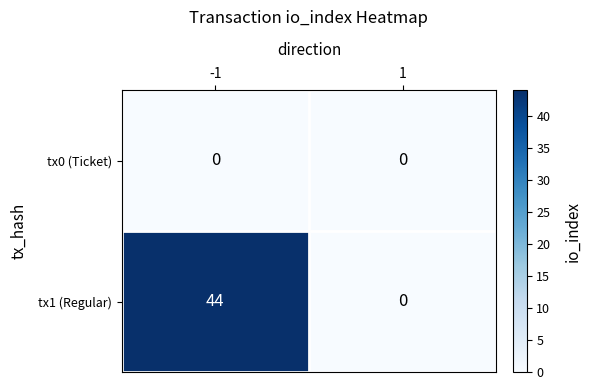

List the series in order of their peak value, lowest first.

tx0 (Ticket), tx1 (Regular)